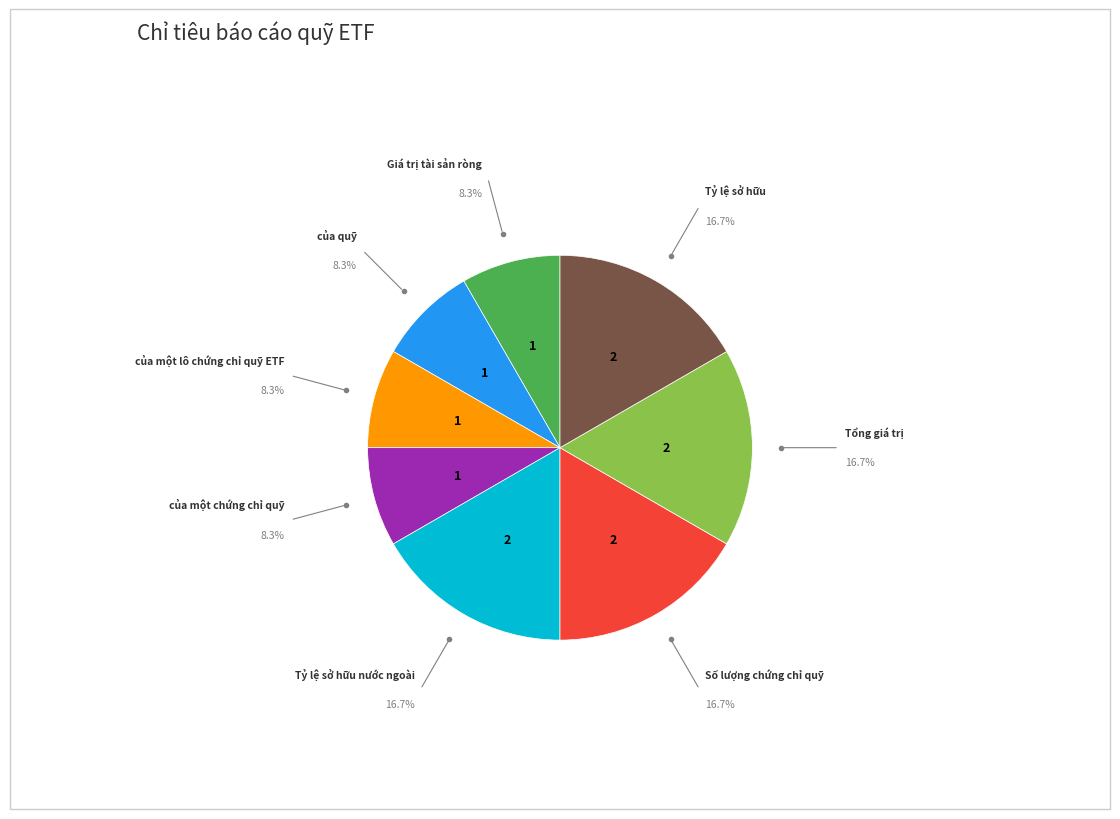

Is there a majority slice in this chart?

No